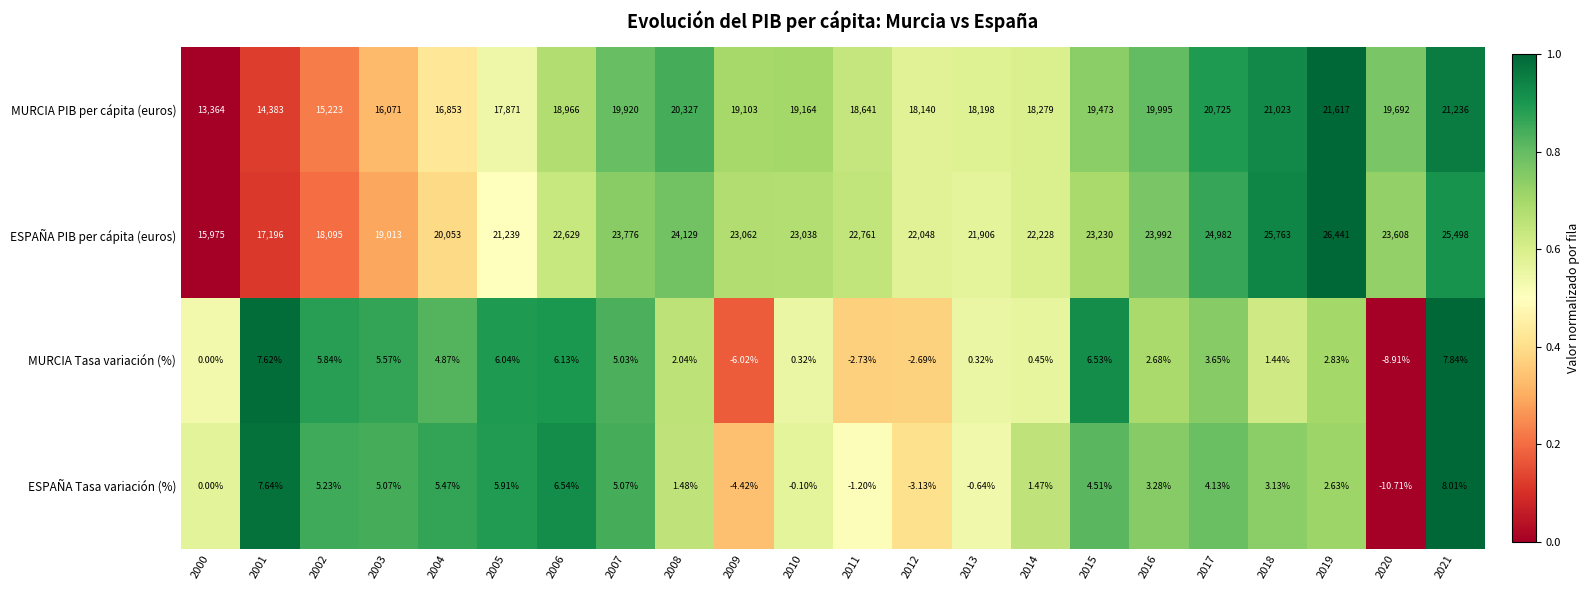

Count the number of data series in this chart.

4